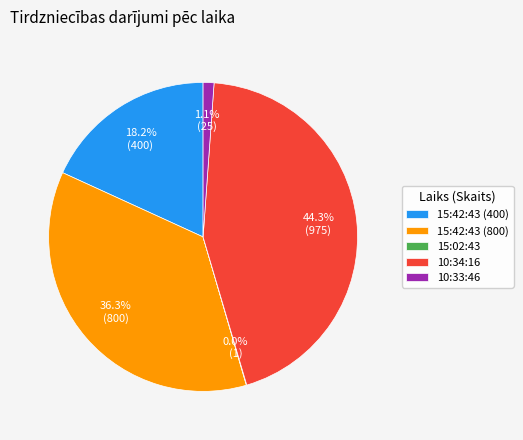

Does 15:42:43 (800) account for over 50% of the chart?

No